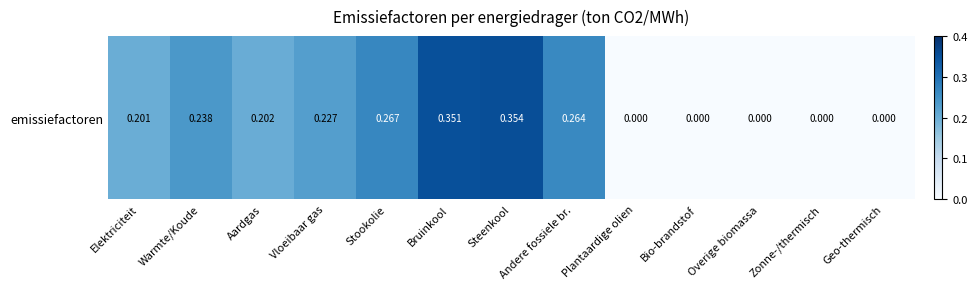

List the labels in order of value, smallest first.

Plantaardige olien, Bio-brandstof, Overige biomassa, Zonne-/thermisch, Geo-thermisch, Elektriciteit, Aardgas, Vloeibaar gas, Warmte/Koude, Andere fossiele br., Stookolie, Bruinkool, Steenkool